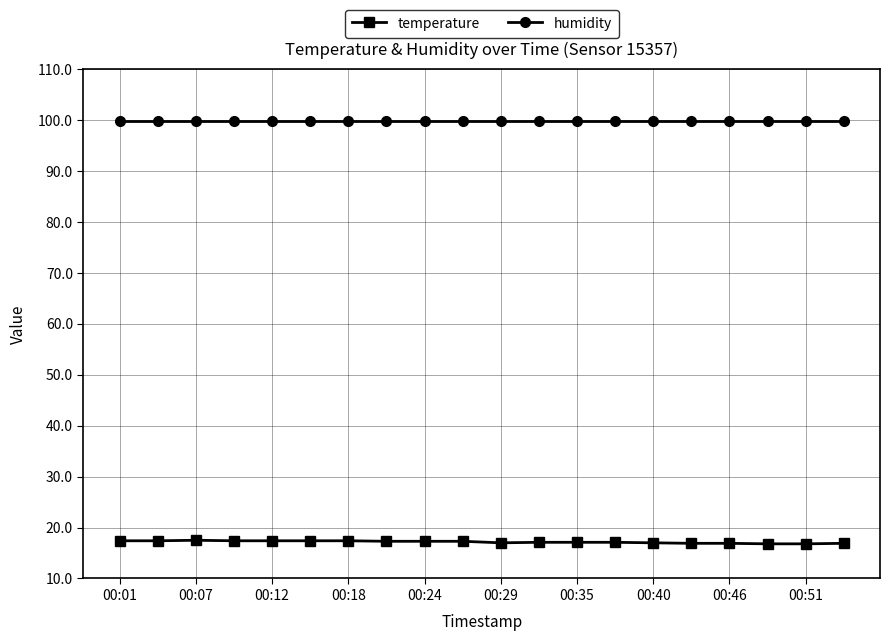

What is the average value of the humidity series?

99.9